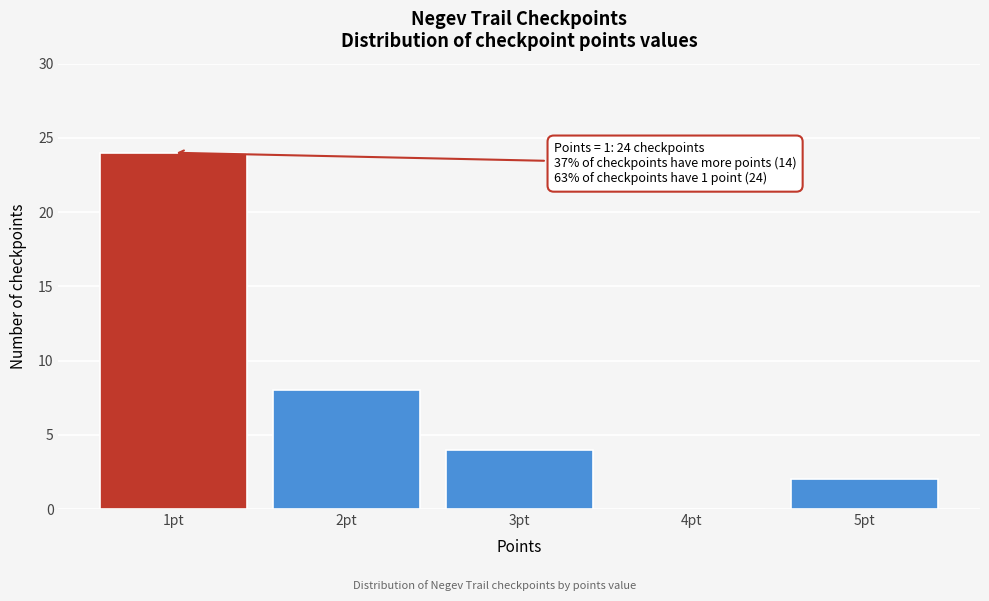

Reading right to left, list all the values displayed in this chart.

5pt=2	4pt=0	3pt=4	2pt=8	1pt=24